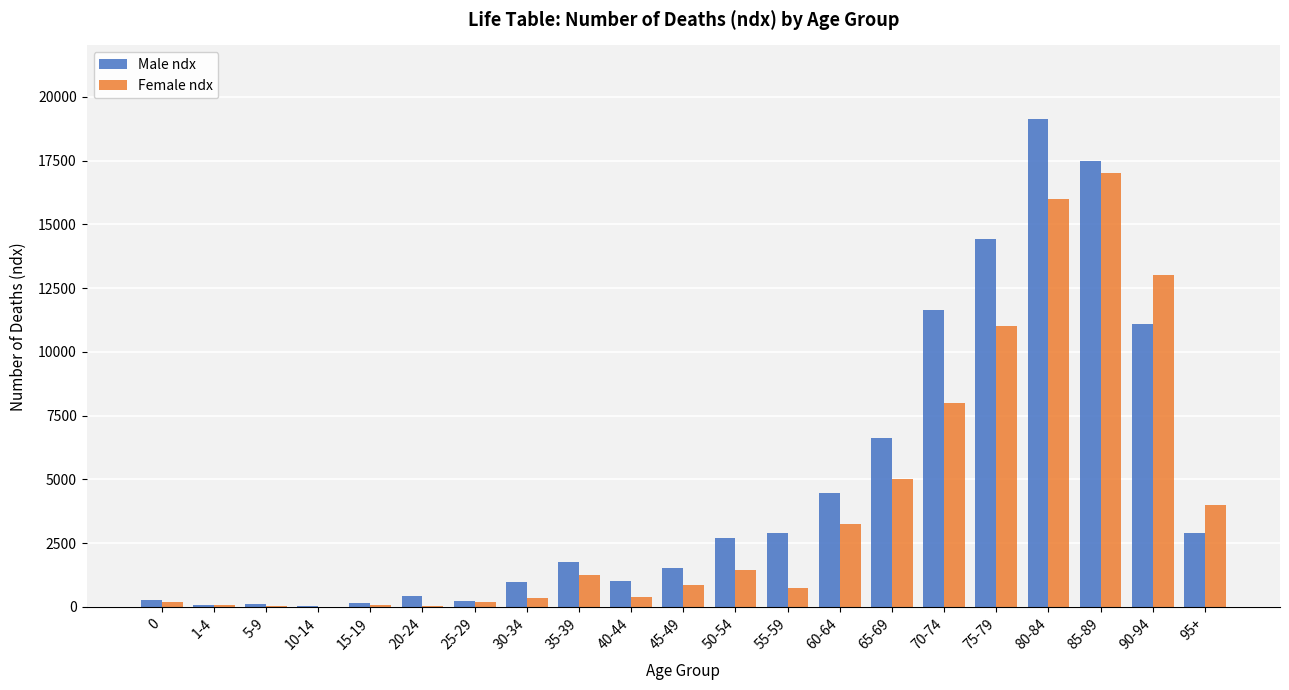

The value of Female ndx at 90-94 is 18610. True or false?

False